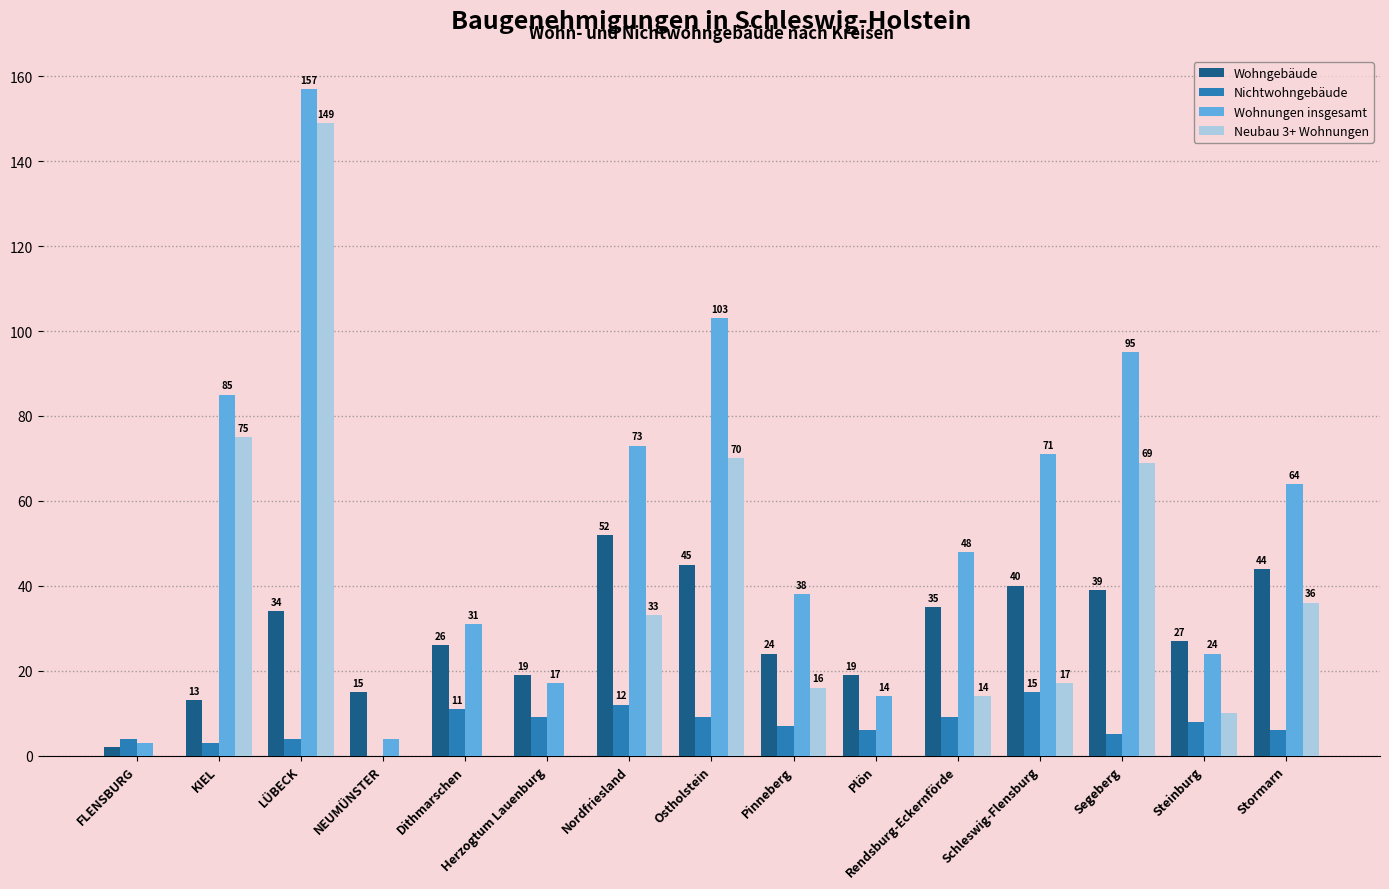

Is the value of Neubau 3+ Wohnungen at FLENSBURG greater than the value of Nichtwohngebäude at KIEL?

No